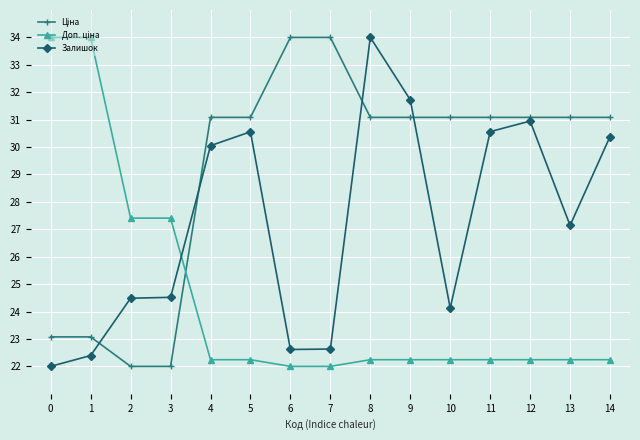

At how many categories does at least one series exceed 28?

13